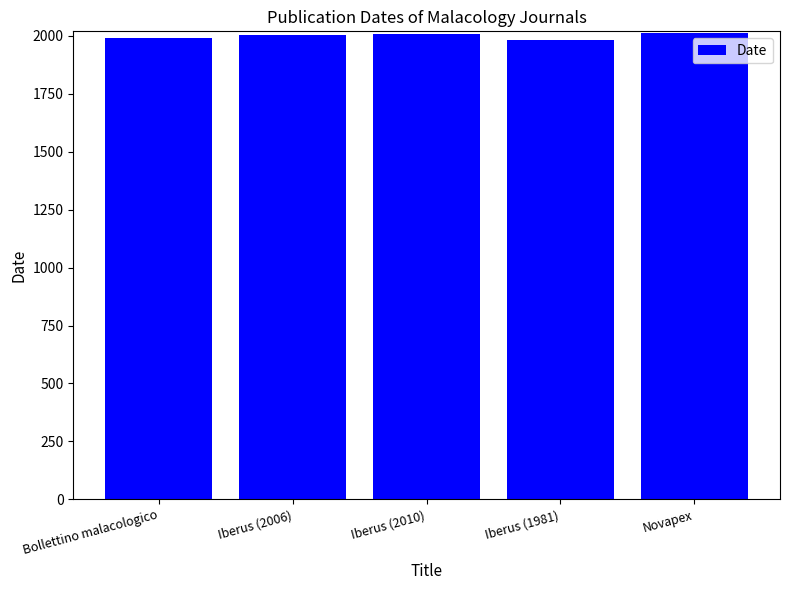

What is the sum of all values?

10003